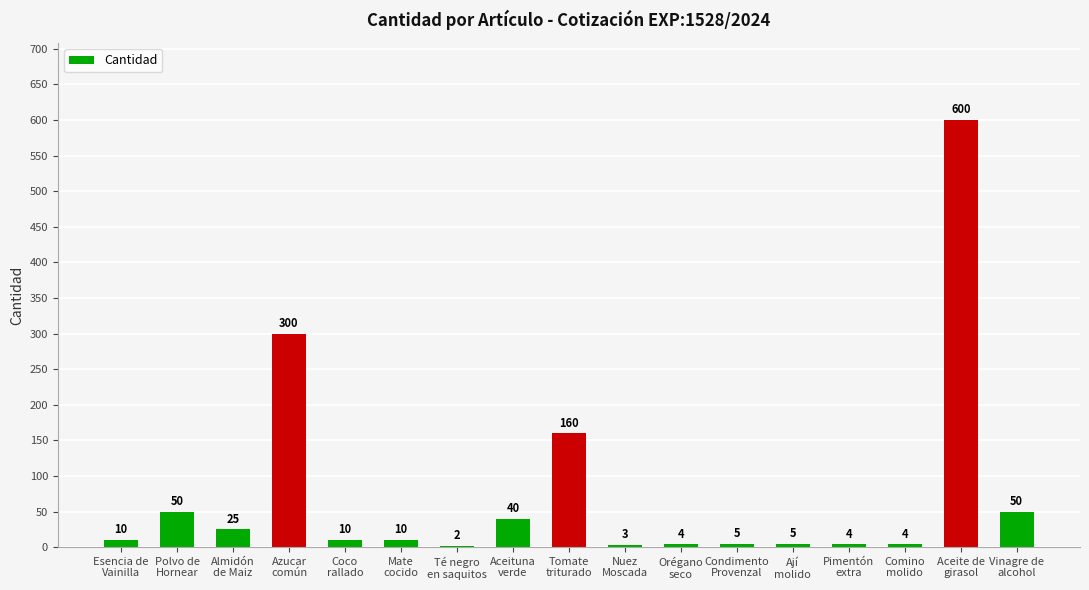

Count the number of data series in this chart.

1